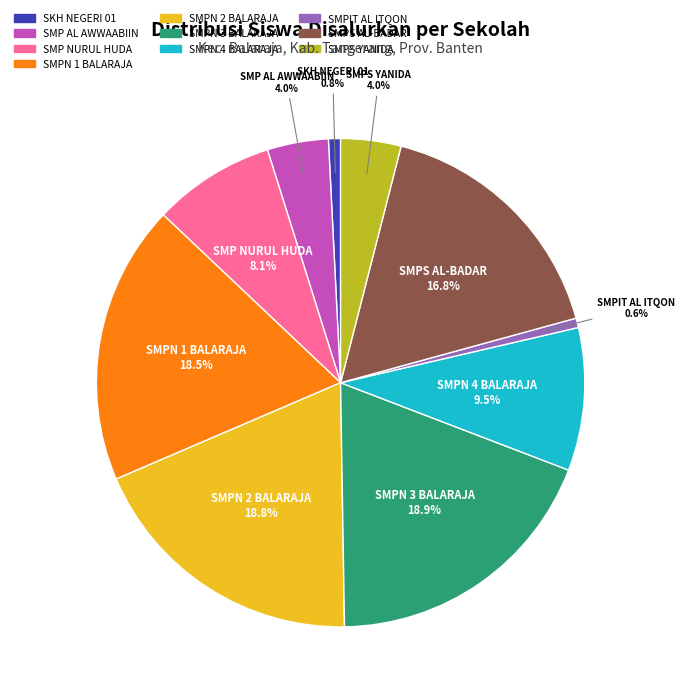

Does SMPN 1 BALARAJA account for over 50% of the chart?

No